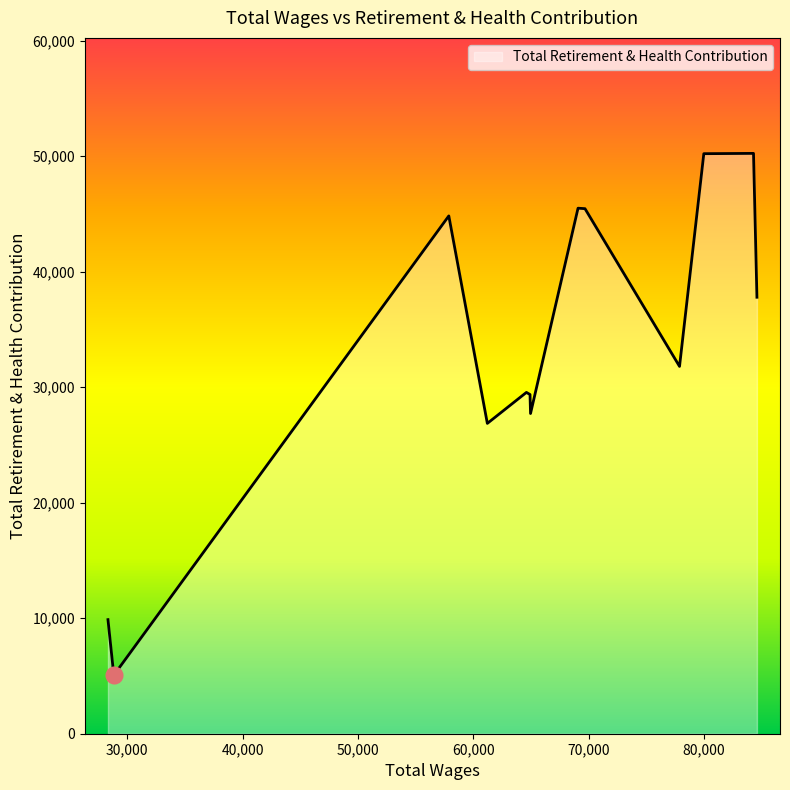

What is the difference between the maximum and minimum values?

45180